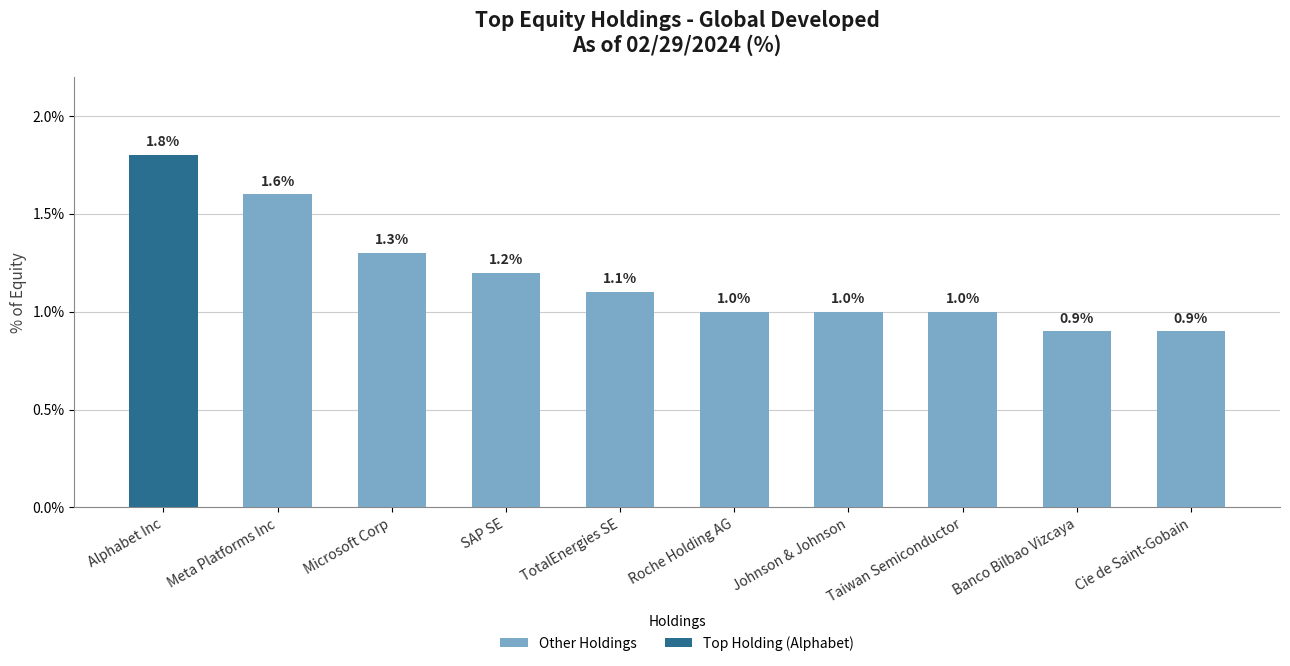

Which category has the highest value across all series?

Alphabet Inc